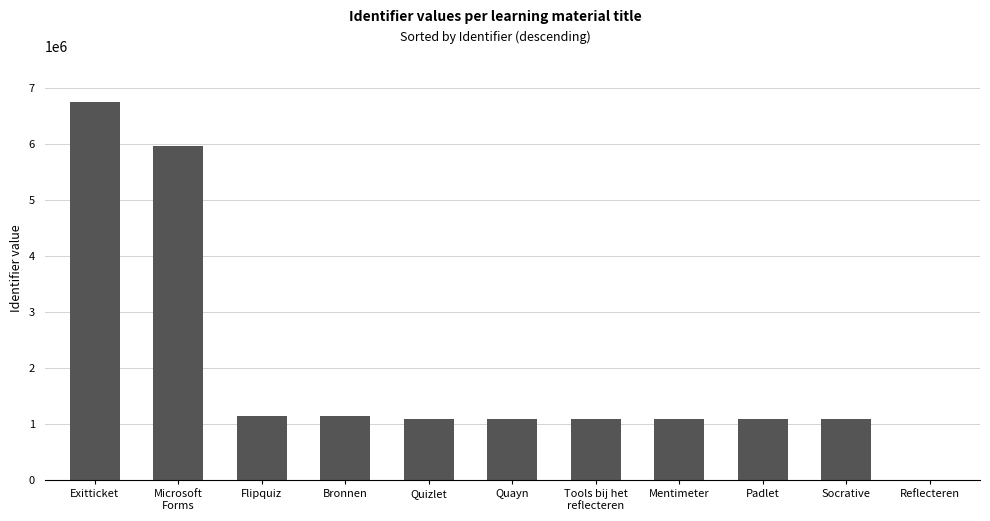

The chart shows a value of 2766395 at Microsoft
Forms. True or false?

False